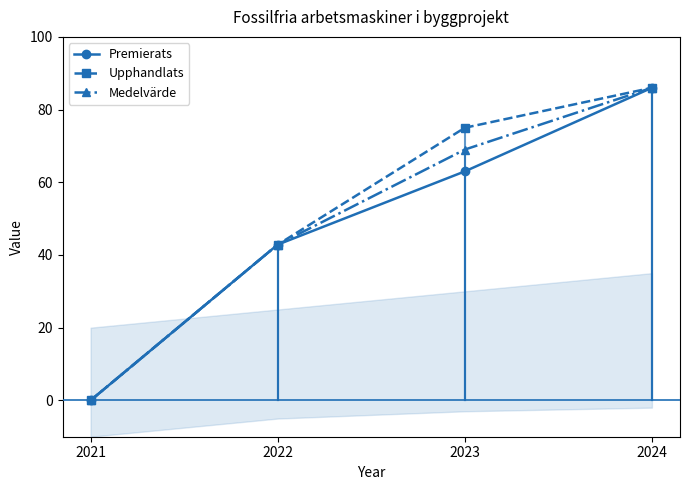

What is the spread (max minus min) of values at 2023?

12.0